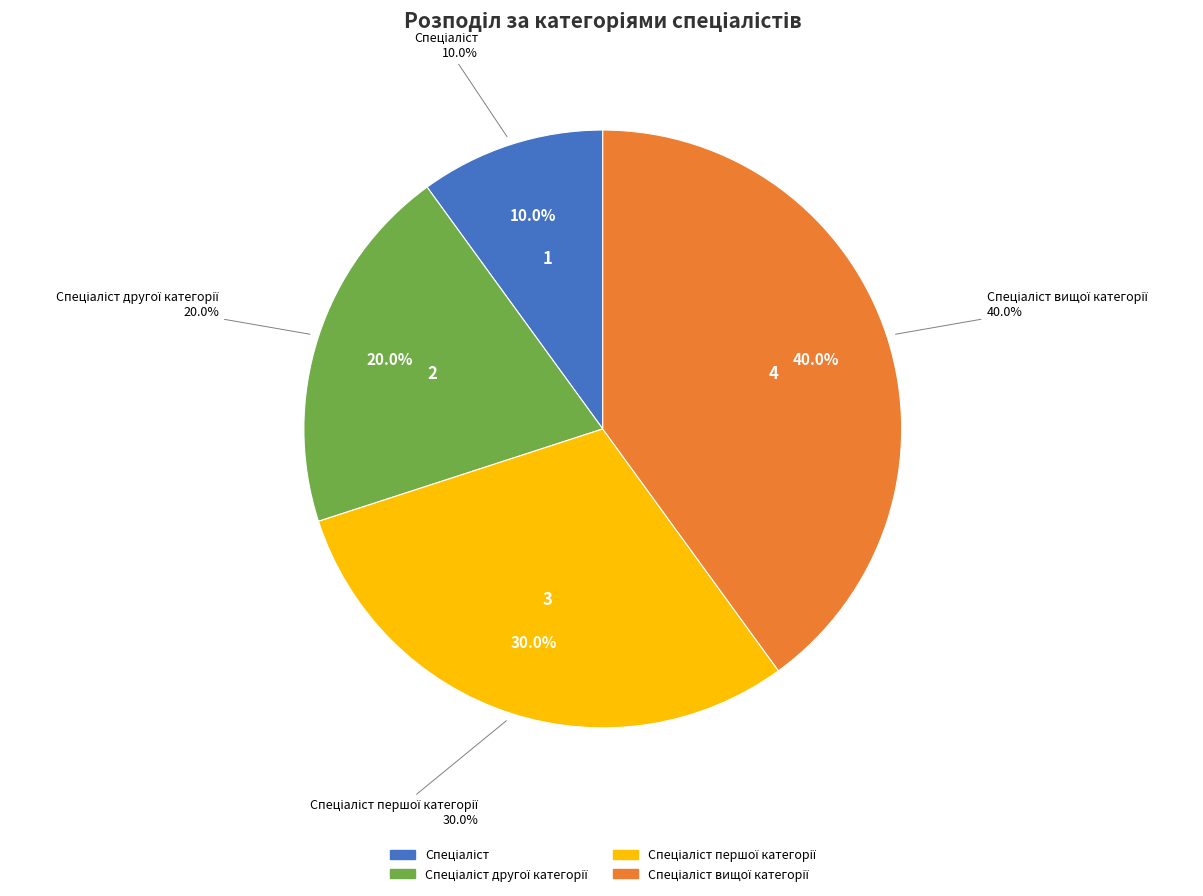

Which category has the smallest portion of the pie?

Спеціаліст